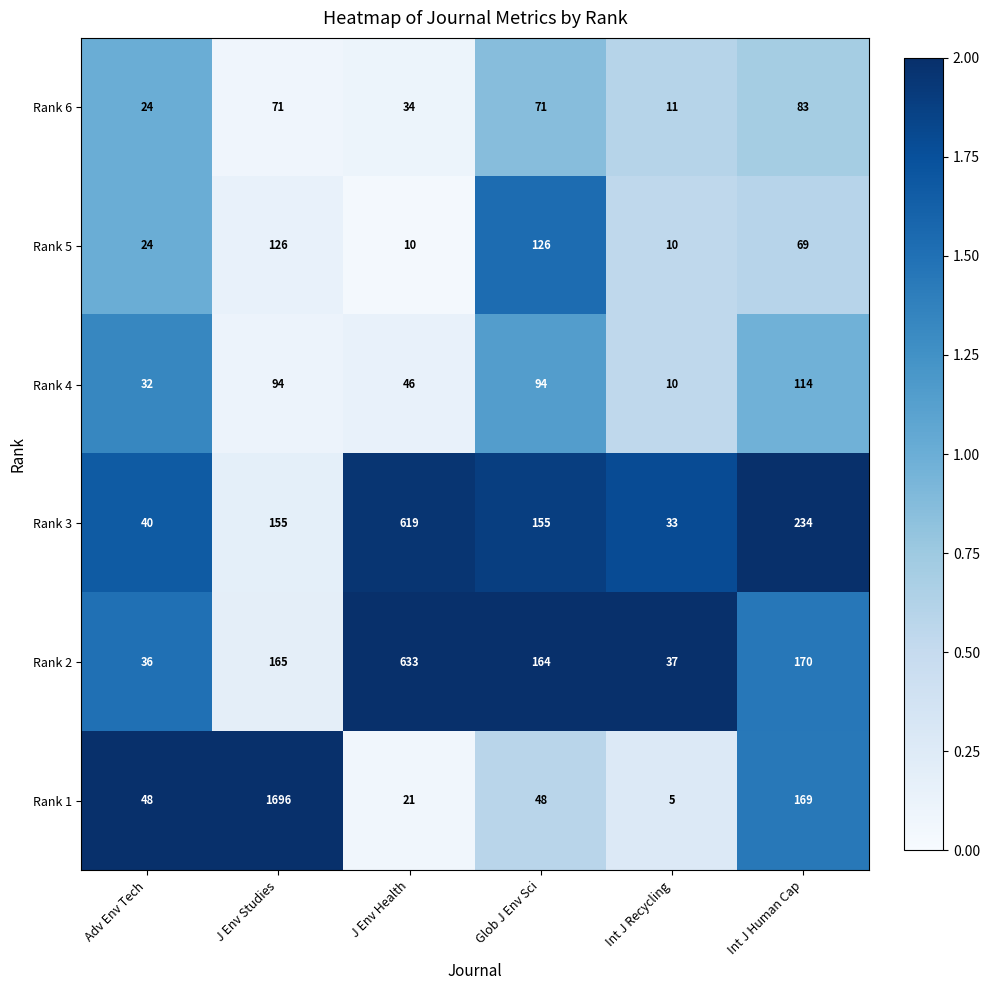

At which category is the sum across all series the highest?

J Env Studies